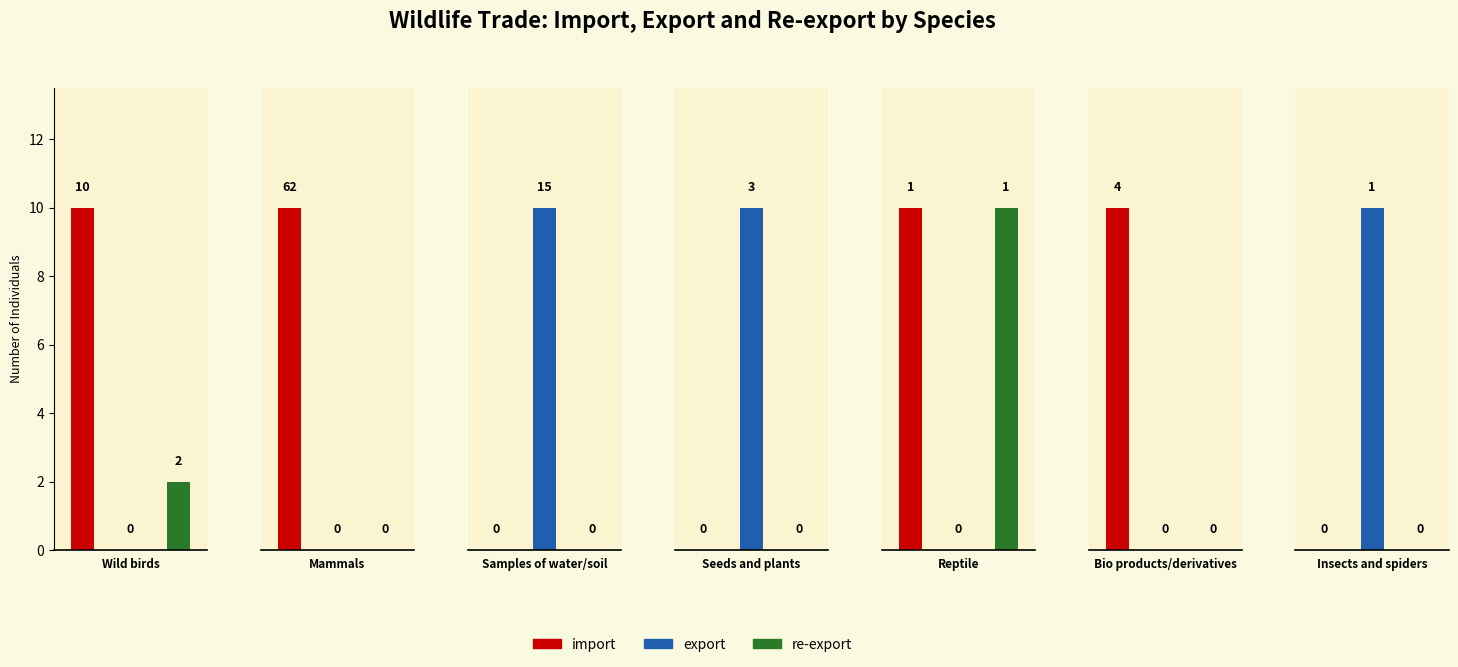

What is the difference between the import values at Reptile and Seeds and plants?

1